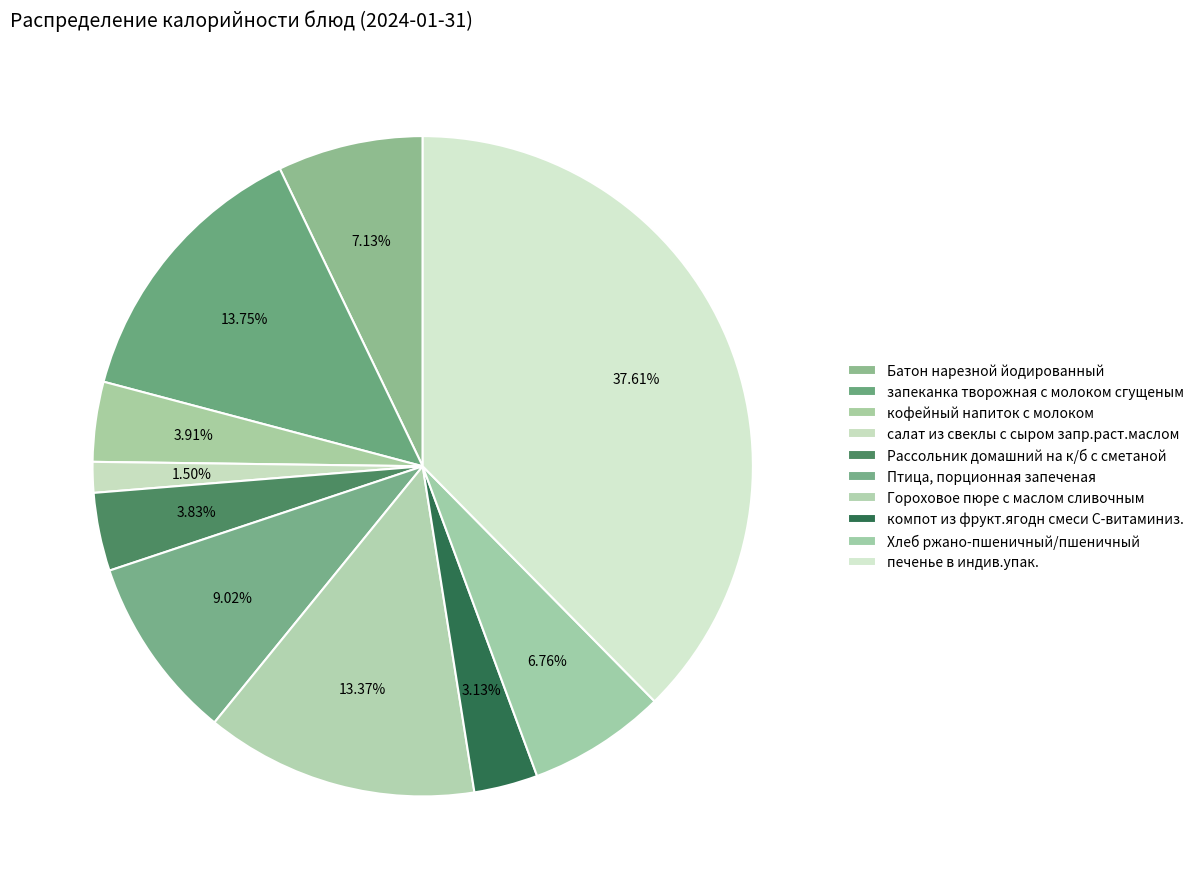

To the nearest percent, what percentage of the pie is салат из свеклы с сыром запр.раст.маслом?

1%